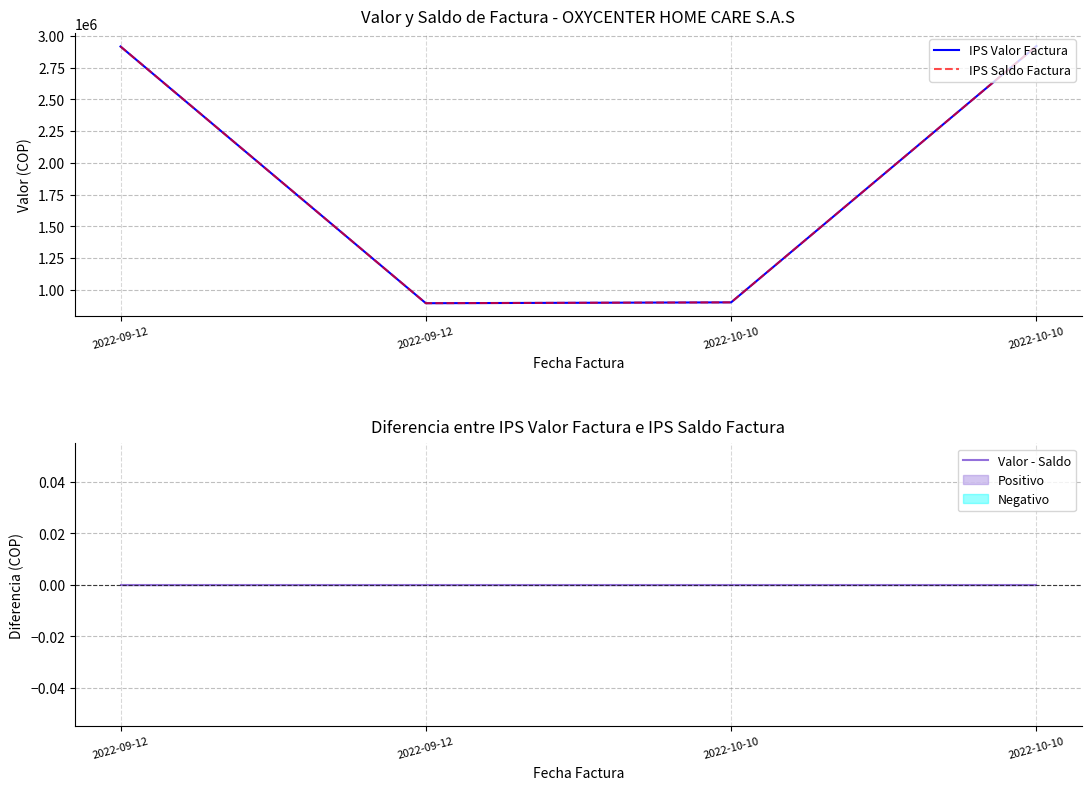

Reading left to right, extract all data points from this chart.

IPS Valor Factura: 2022-09-12=2916663.9	2022-09-12=893332.4	2022-10-10=899999.1	2022-10-10=2919997.2
IPS Saldo Factura: 2022-09-12=2916663.9	2022-09-12=893332.4	2022-10-10=899999.1	2022-10-10=2919997.2
Valor - Saldo: 2022-09-12=0.0	2022-09-12=0.0	2022-10-10=0.0	2022-10-10=0.0